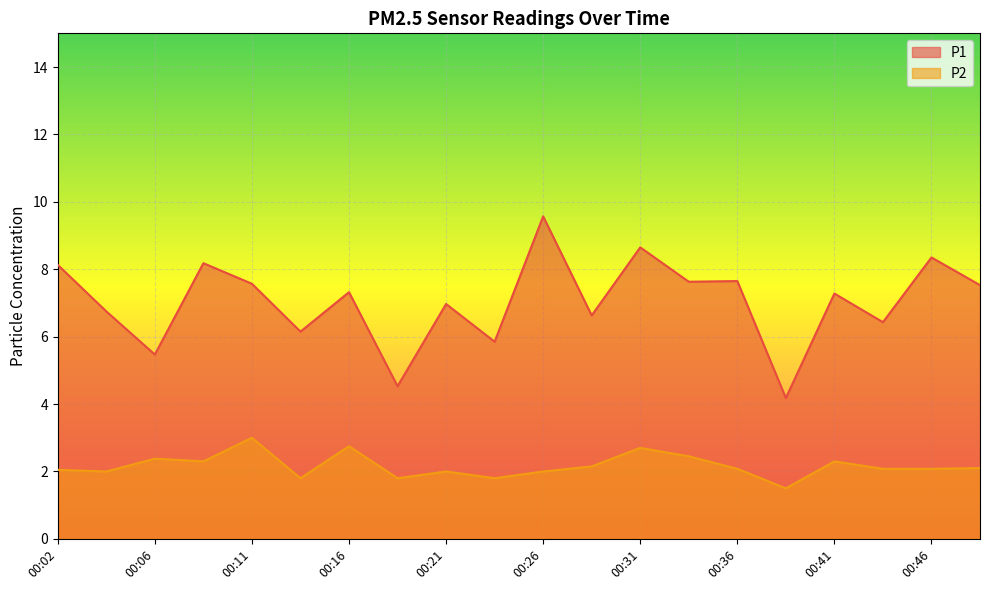

In P2, how many points are lower than both neighbors (excluding endpoints)?

6